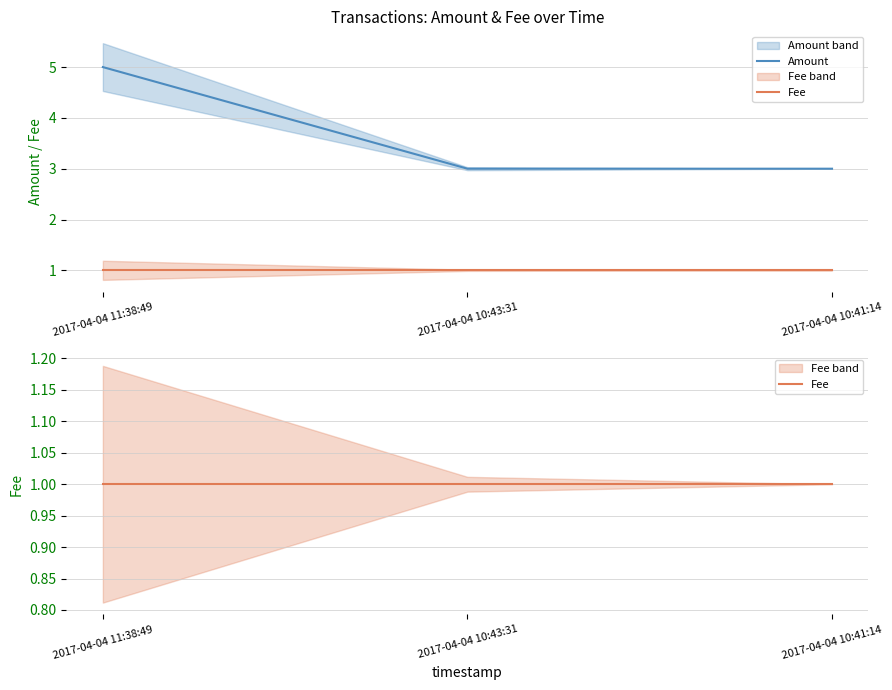

Reading right to left, transcribe all the data shown in this chart.

Amount: 3	3	5
Fee: 1	1	1